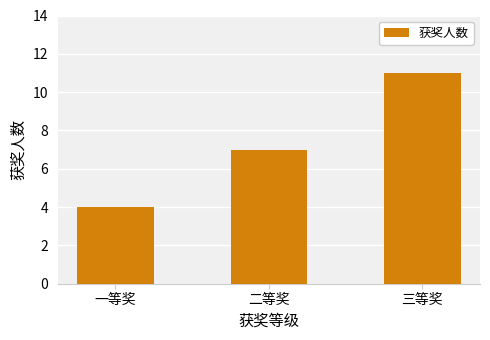

Reading left to right, extract all data points from this chart.

4	7	11